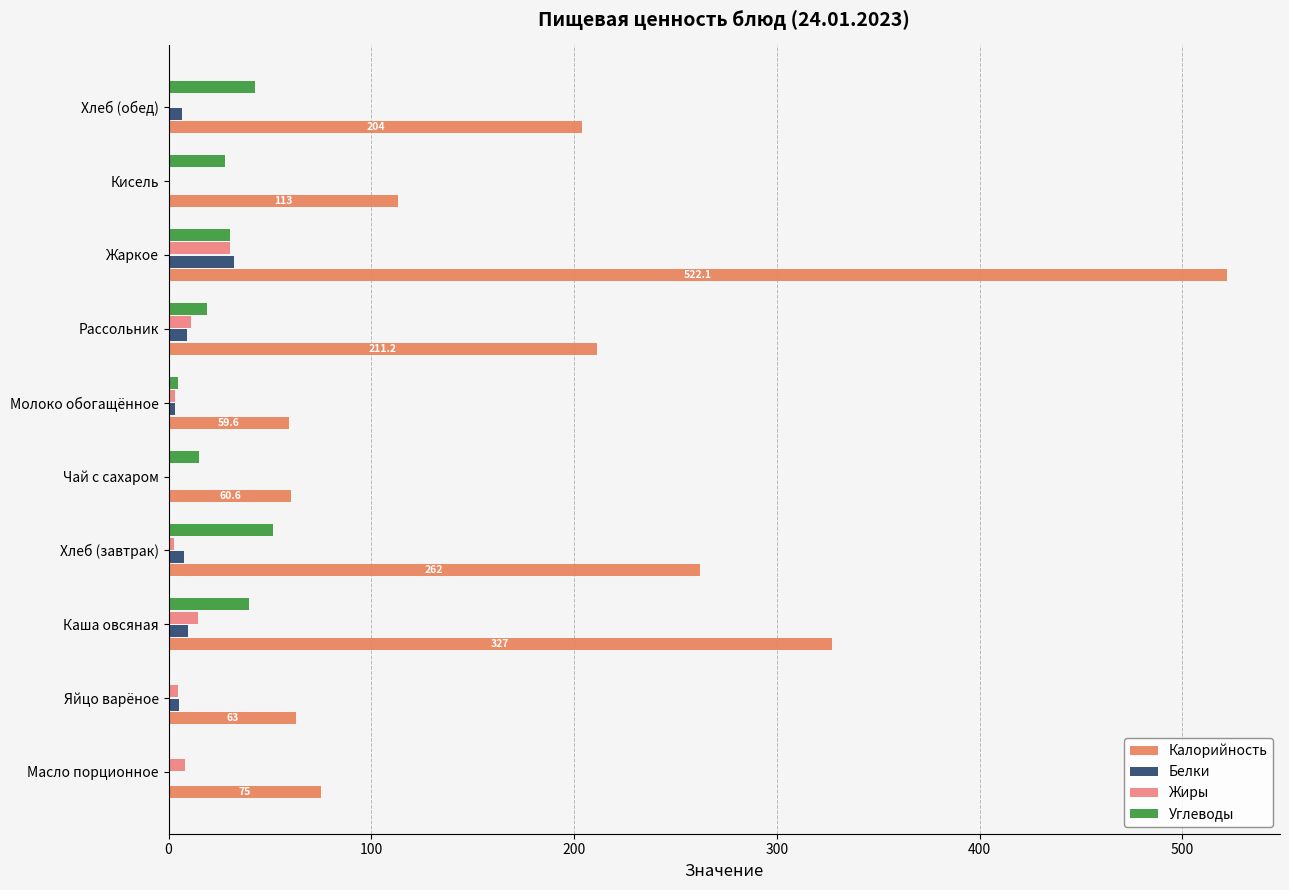

What are all the series names shown in the legend?

Калорийность, Белки, Жиры, Углеводы